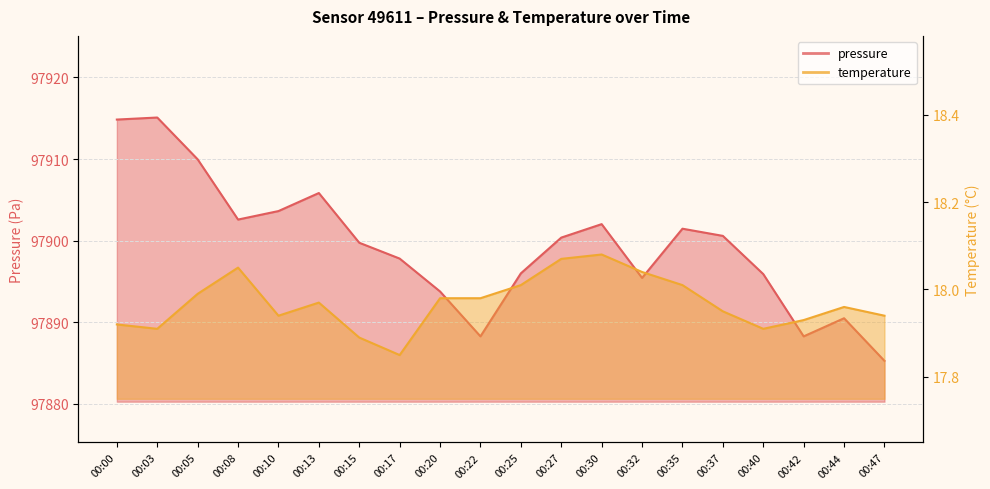

Reading right to left, transcribe all the data shown in this chart.

pressure: 00:47=97885.3	00:44=97890.5	00:42=97888.3	00:40=97895.9	00:37=97900.6	00:35=97901.5	00:32=97895.4	00:30=97902.0	00:27=97900.4	00:25=97896.0	00:22=97888.3	00:20=97893.8	00:17=97897.8	00:15=97899.8	00:13=97905.8	00:10=97903.6	00:08=97902.6	00:05=97910.0	00:03=97915.1	00:00=97914.8
temperature: 00:47=17.9	00:44=18.0	00:42=17.9	00:40=17.9	00:37=17.9	00:35=18.0	00:32=18.0	00:30=18.1	00:27=18.1	00:25=18.0	00:22=18.0	00:20=18.0	00:17=17.9	00:15=17.9	00:13=18.0	00:10=17.9	00:08=18.1	00:05=18.0	00:03=17.9	00:00=17.9